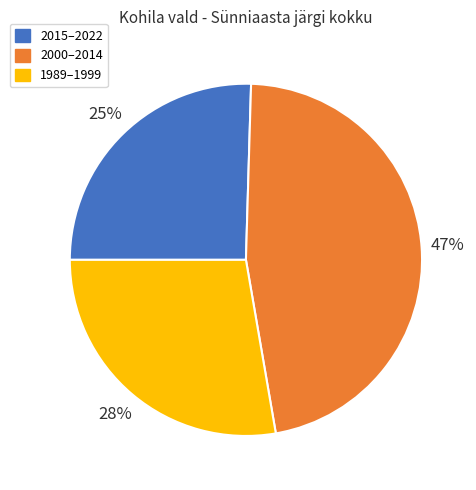

Is there a majority slice in this chart?

No